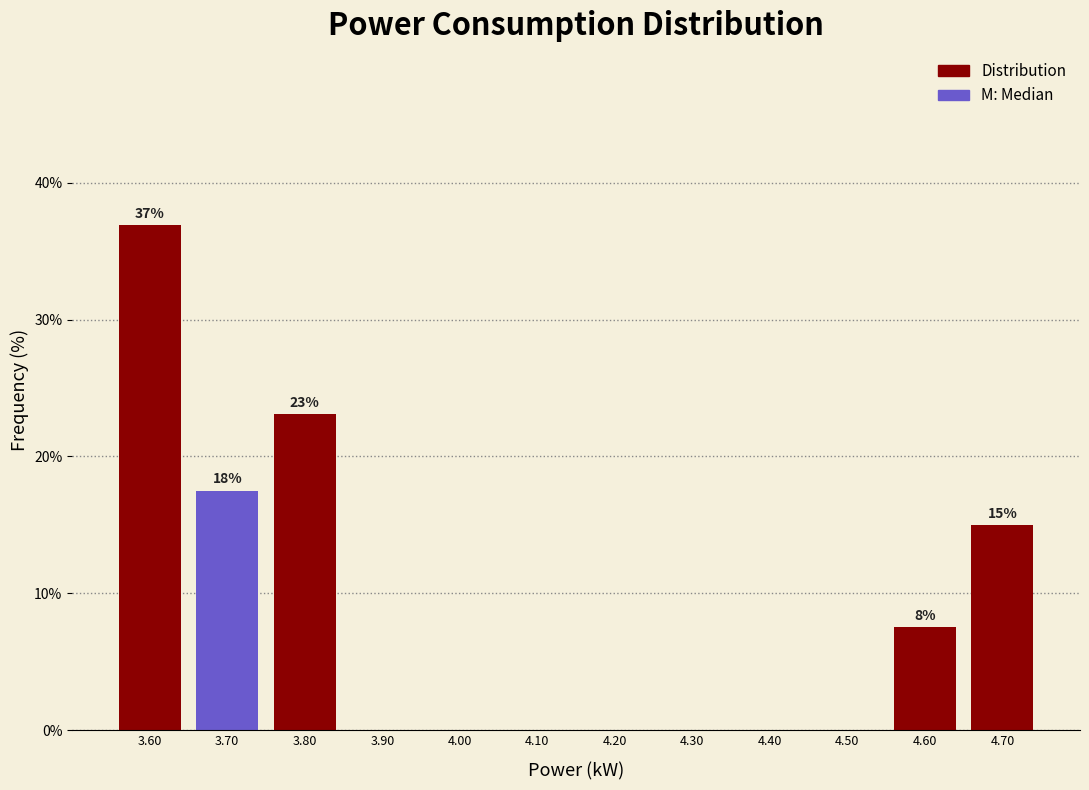

Which range on the x-axis has the tallest bar?

3.55 to 3.65